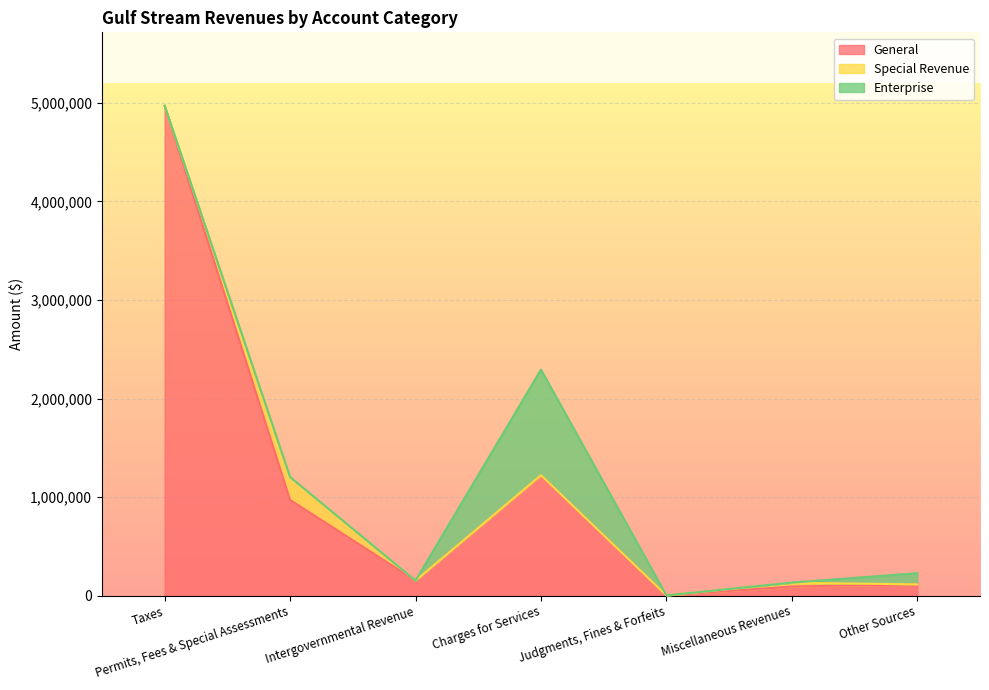

Is it true that General equals 1216995 at Charges for Services?

True